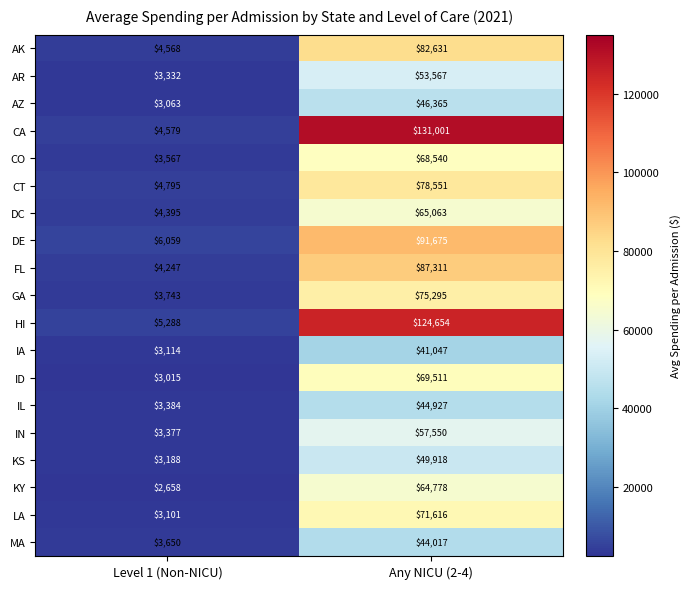

Rank the series by their maximum value, from lowest to highest.

IA, MA, IL, AZ, KS, AR, IN, KY, DC, CO, ID, LA, GA, CT, AK, FL, DE, HI, CA